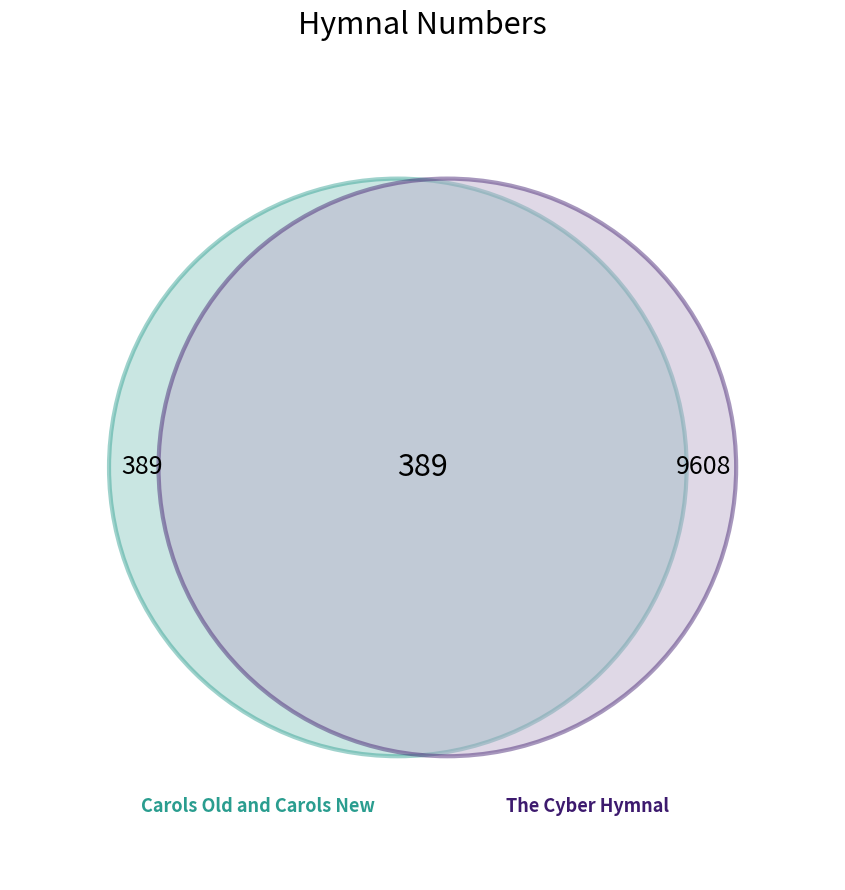

To the nearest percent, what is the average slice percentage?

50%